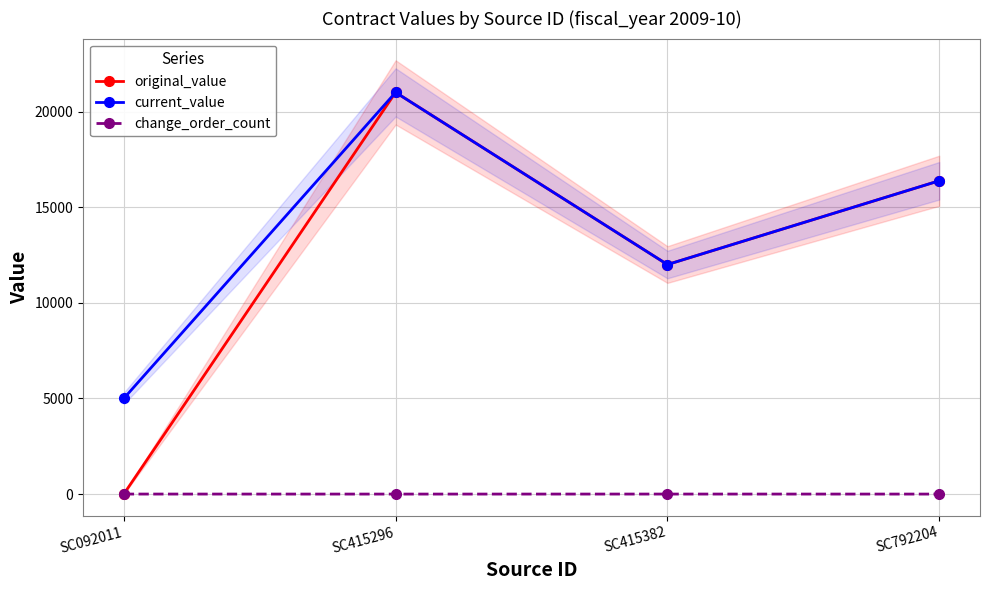

What is the value of the change_order_count point at the 3rd from the left?

1